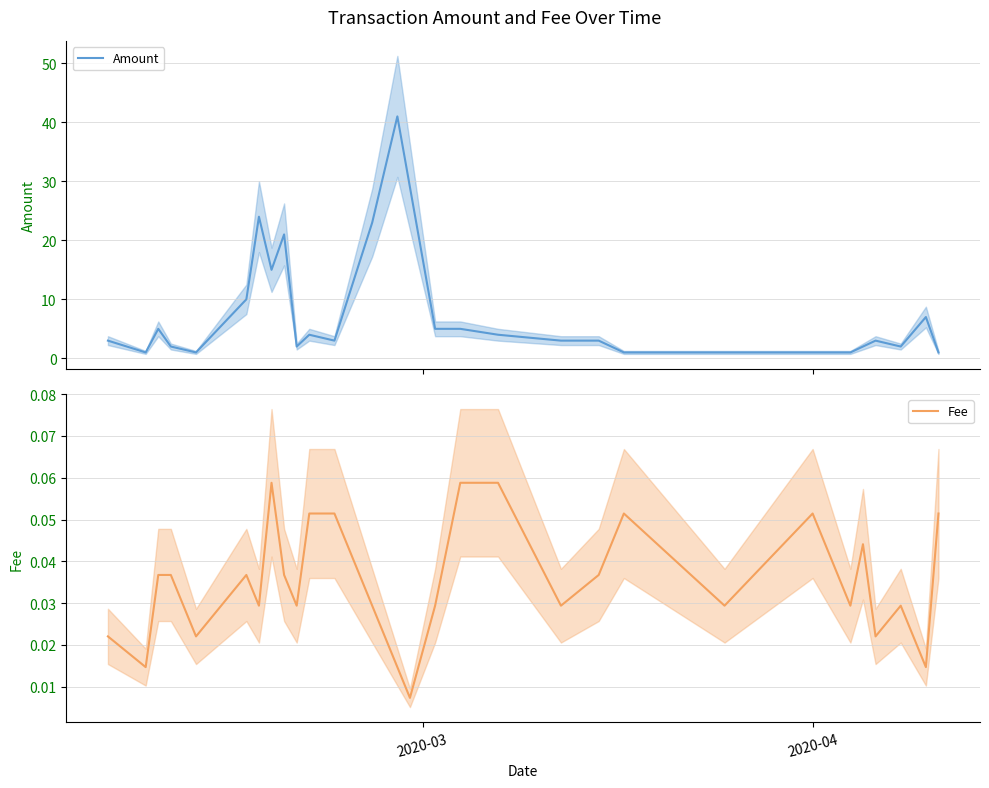

Which series has the largest range (max minus min)?

Amount